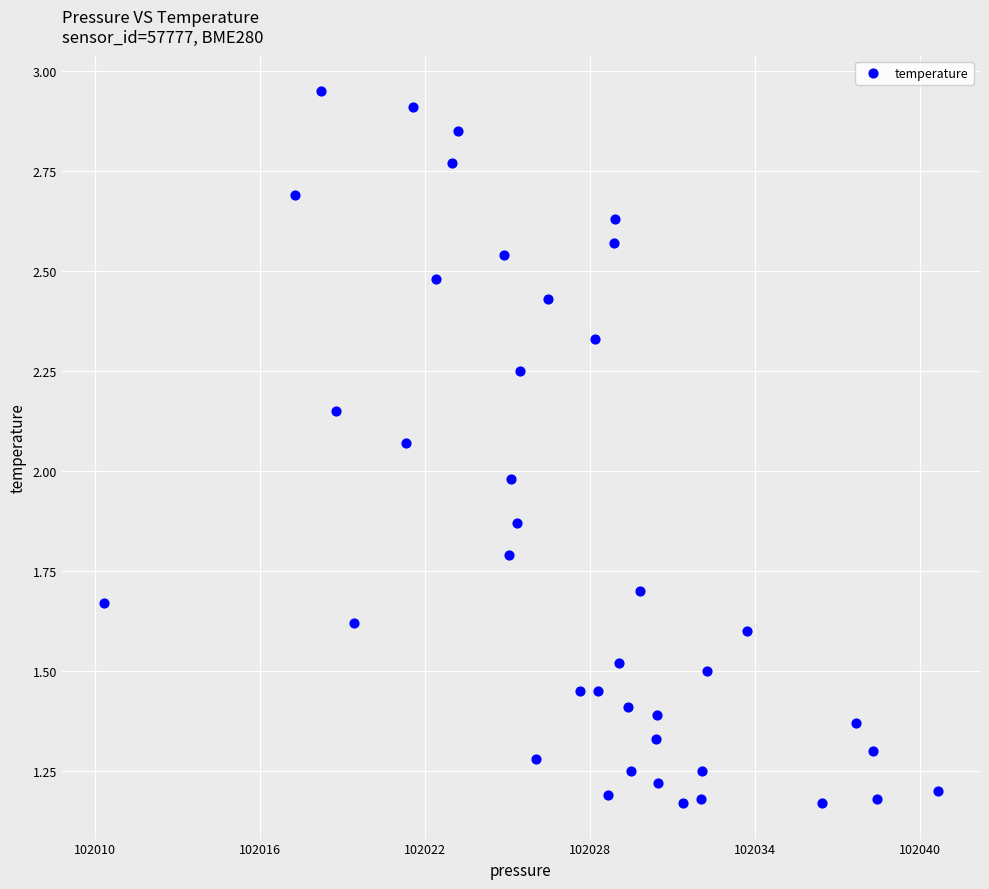

What is the range of X values (max minus min)?

30.4